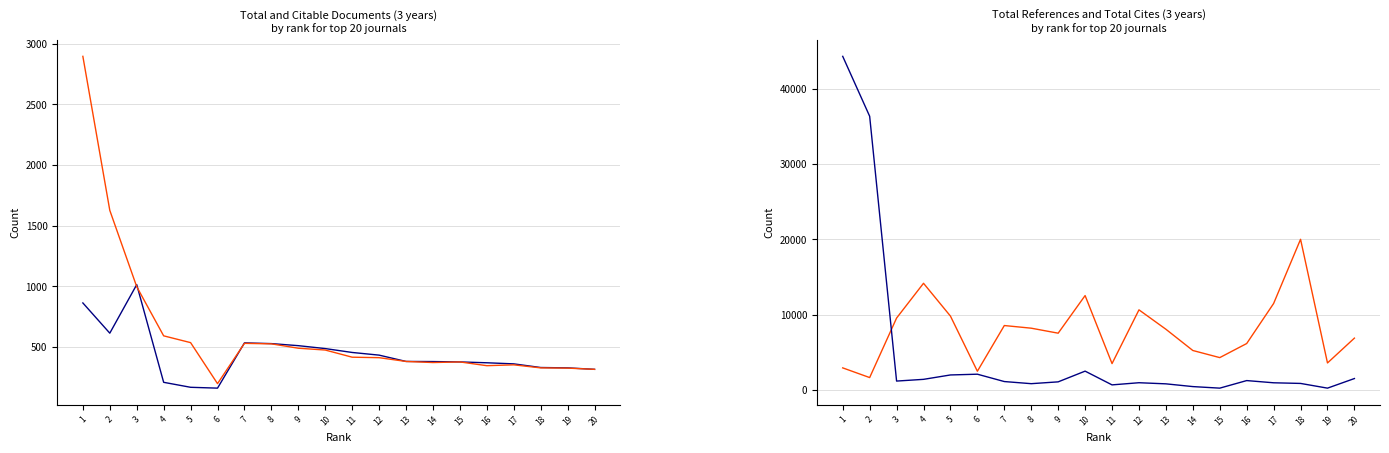

Reading left to right, extract all data points from this chart.

Total Docs. (3years): 863	614	1014	209	168	161	534	528	511	487	455	433	381	380	377	370	361	331	328	316
Citable Docs. (3years): 2895	1626	997	592	536	198	530	526	490	475	416	412	381	372	377	346	353	328	326	316
Total Refs.: 2936	1649	9554	14171	9812	2488	8559	8207	7544	12539	3505	10643	8067	5244	4300	6170	11488	20012	3590	6888
Total Cites (3years): 44310	36355	1184	1413	1996	2096	1120	838	1080	2503	678	964	816	451	245	1249	956	871	245	1520